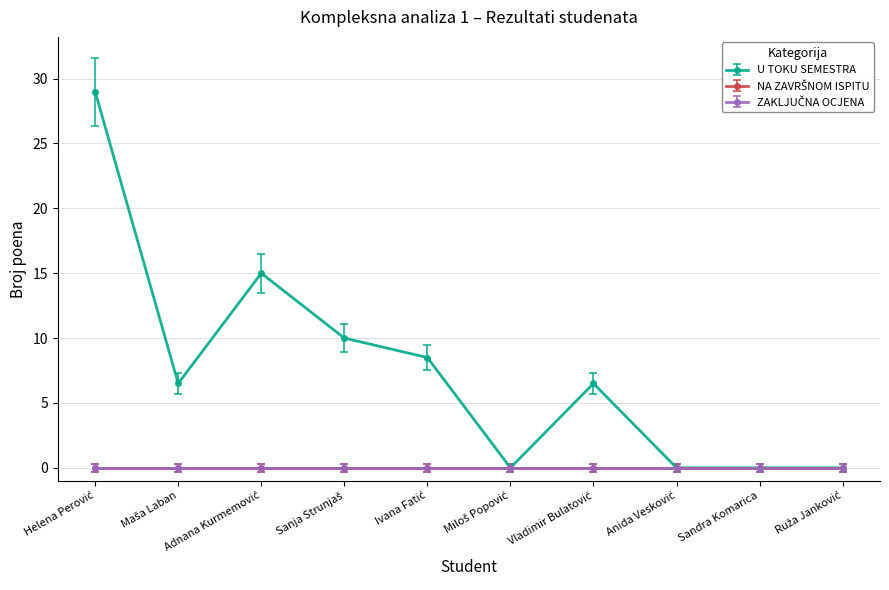

Reading right to left, what are all the values shown in this chart?

U TOKU SEMESTRA: Ruža Janković=0.0	Sandra Komarica=0.0	Anida Vesković=0.0	Vladimir Bulatović=6.5	Miloš Popović=0.0	Ivana Fatić=8.5	Sanja Strunjaš=10.0	Adnana Kurmemović=15.0	Maša Laban=6.5	Helena Perović=29.0
NA ZAVRŠNOM ISPITU: Ruža Janković=0.0	Sandra Komarica=0.0	Anida Vesković=0.0	Vladimir Bulatović=0.0	Miloš Popović=0.0	Ivana Fatić=0.0	Sanja Strunjaš=0.0	Adnana Kurmemović=0.0	Maša Laban=0.0	Helena Perović=0.0
ZAKLJUČNA OCJENA: Ruža Janković=0.0	Sandra Komarica=0.0	Anida Vesković=0.0	Vladimir Bulatović=0.0	Miloš Popović=0.0	Ivana Fatić=0.0	Sanja Strunjaš=0.0	Adnana Kurmemović=0.0	Maša Laban=0.0	Helena Perović=0.0